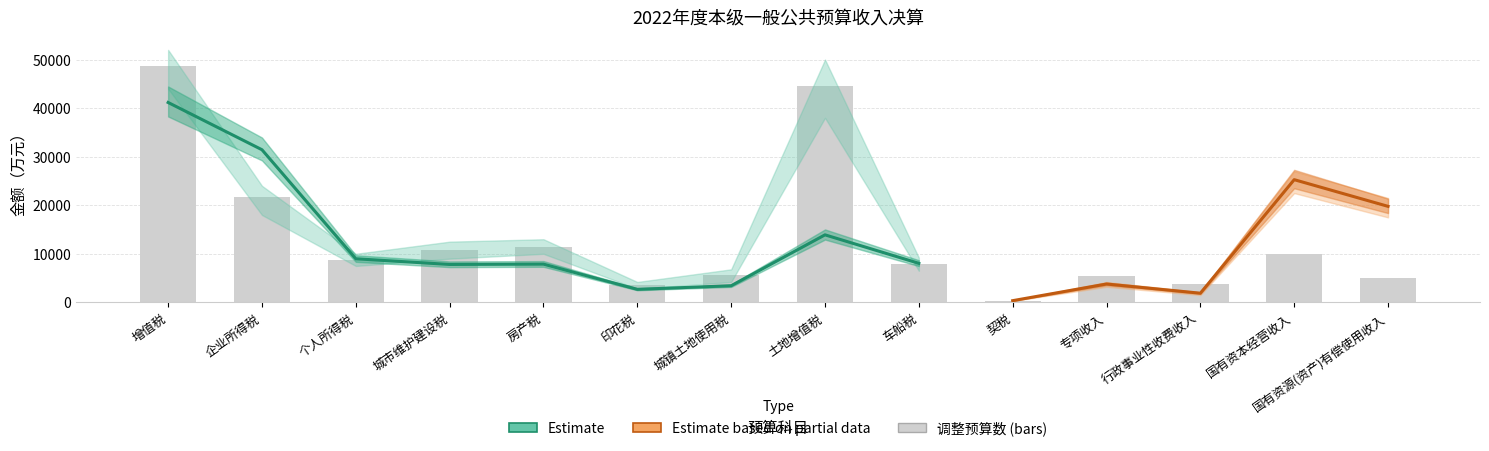

Rank the categories by value from lowest to highest.

契税, 印花税, 行政事业性收费收入, 国有资源(资产)有偿使用收入, 专项收入, 城镇土地使用税, 车船税, 个人所得税, 国有资本经营收入, 城市维护建设税, 房产税, 企业所得税, 土地增值税, 增值税